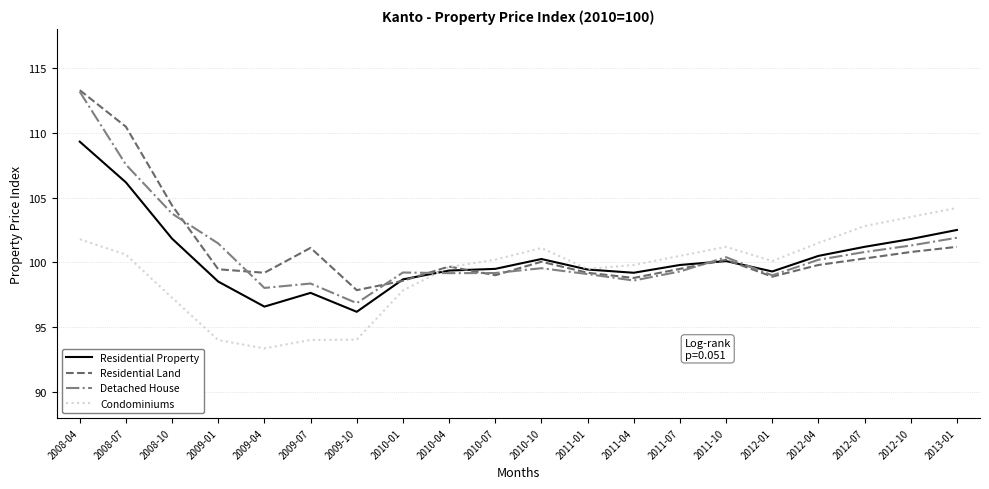

Is the value of Residential Property at 2012-10 greater than the value of Condominiums at 2011-01?

Yes